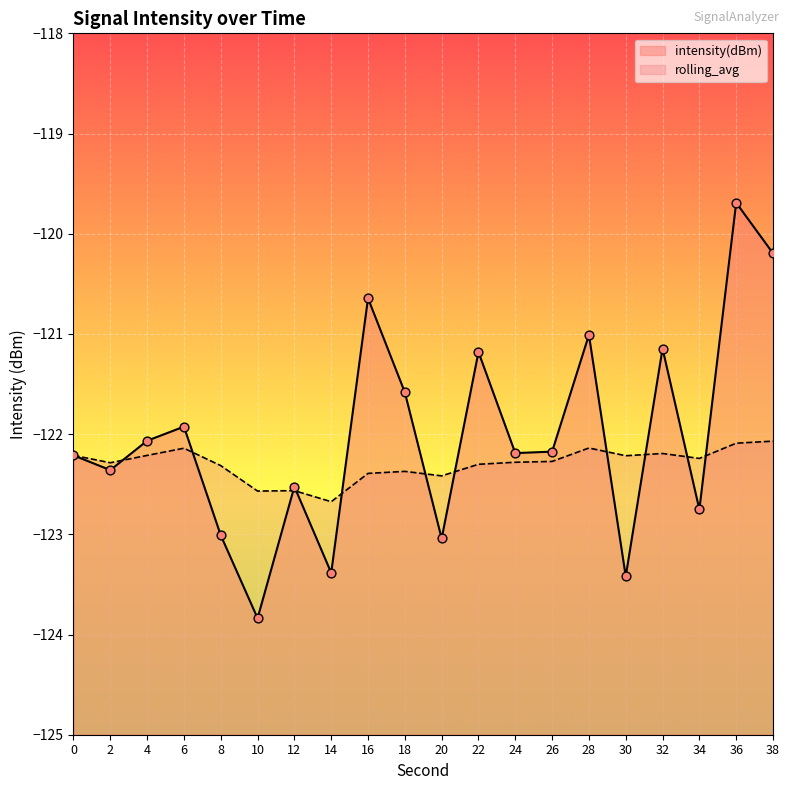

What is the total value across all series at 26?

-244.4